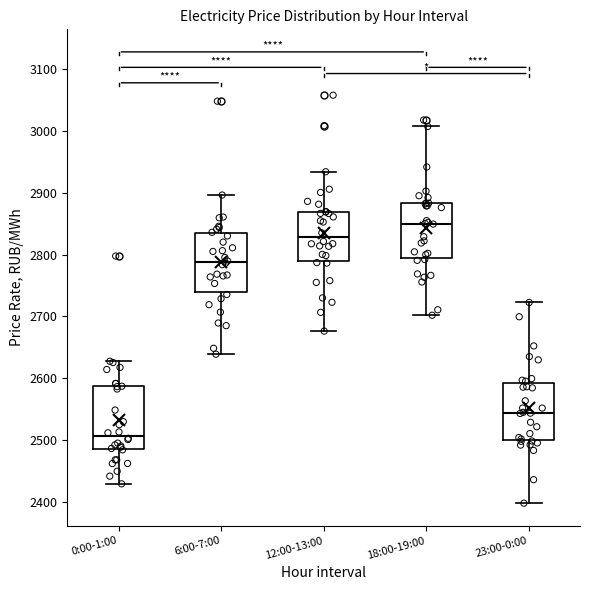

Where does the median line of the box for 0:00-1:00 sit on the y-axis? The values are not printed on the chart, so give them approximately, as read against the axis.

2510